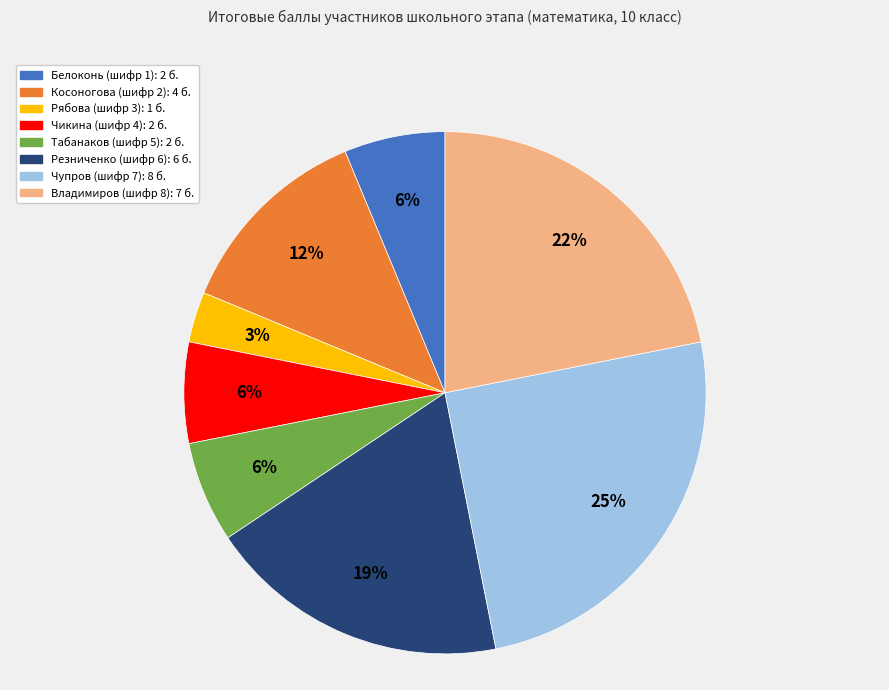

What is the largest slice in the pie chart?

Чупров (шифр 7)